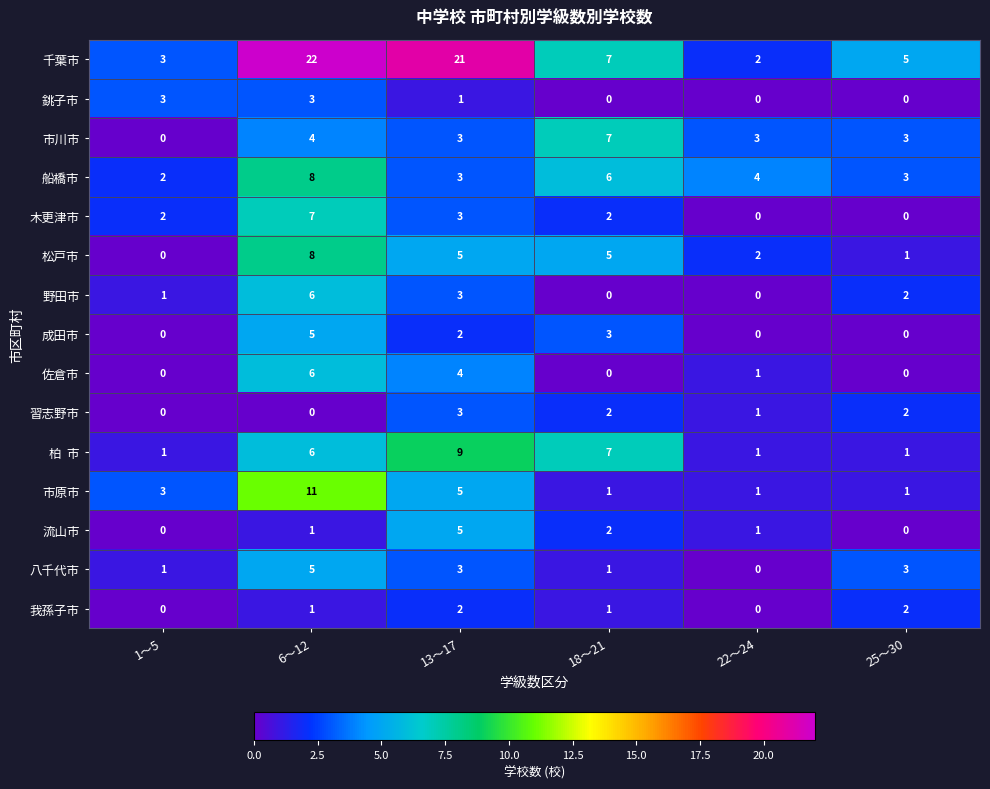

Which series has the largest range (max minus min)?

千葉市